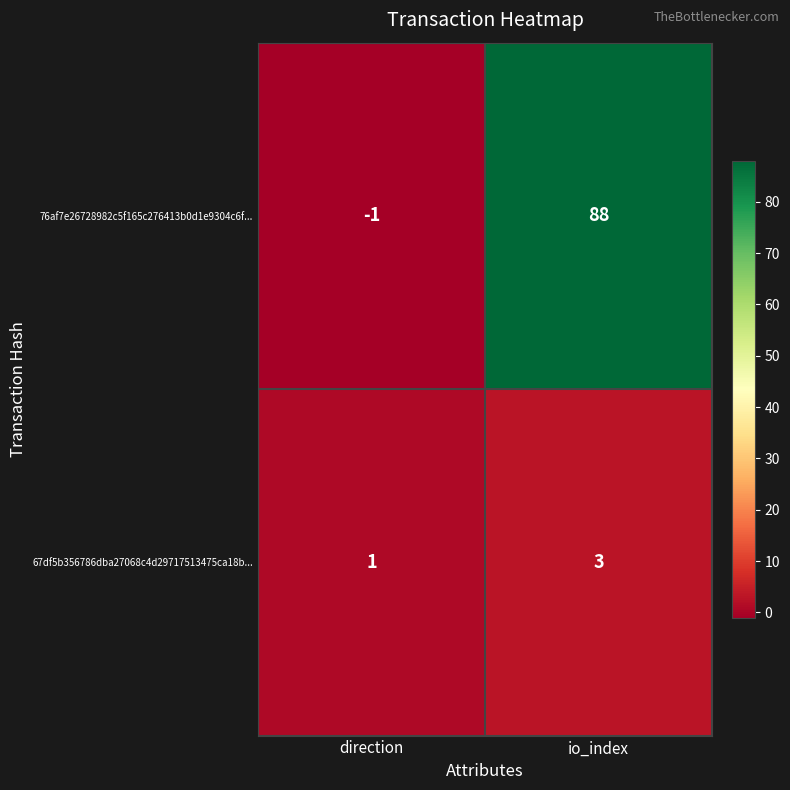

How many data points does each series have?

2